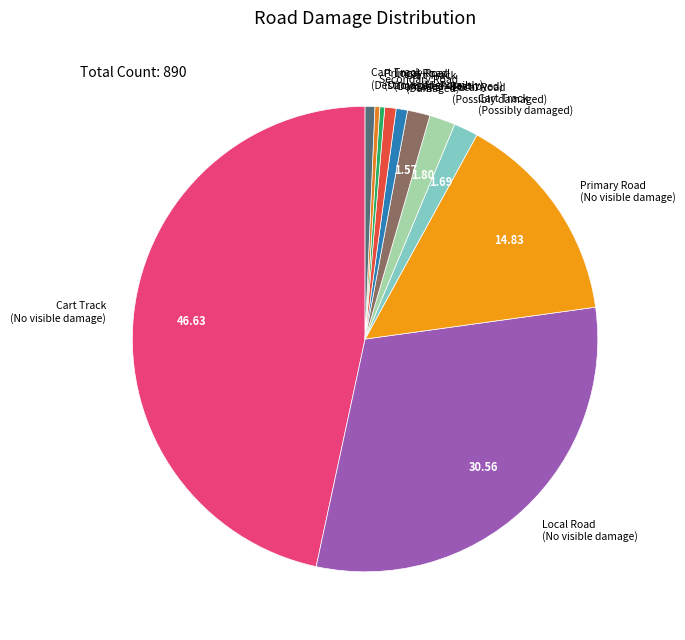

Which has a higher value, Cart Track (No visible damage) or Local Road (Possibly damaged)?

Cart Track (No visible damage)